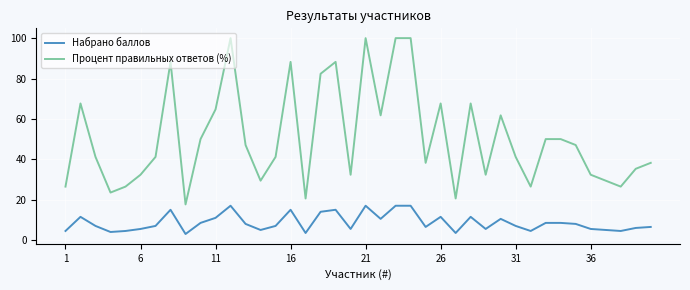

Is this an area chart (filled region under the line)?

No